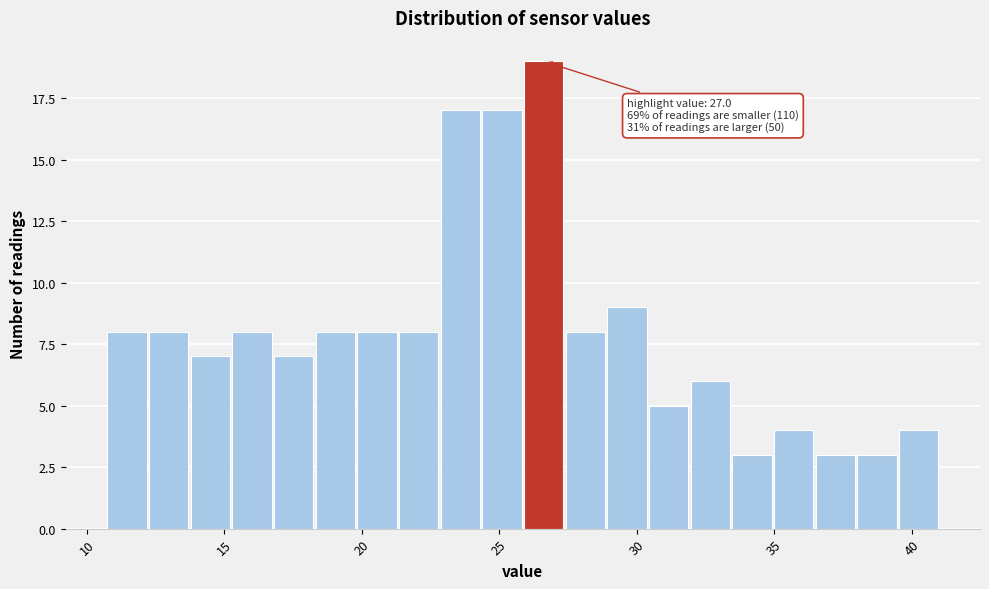

Around what value on the x-axis is the tallest bar? Give the approximate position of its centre, as read against the axis.

26.5